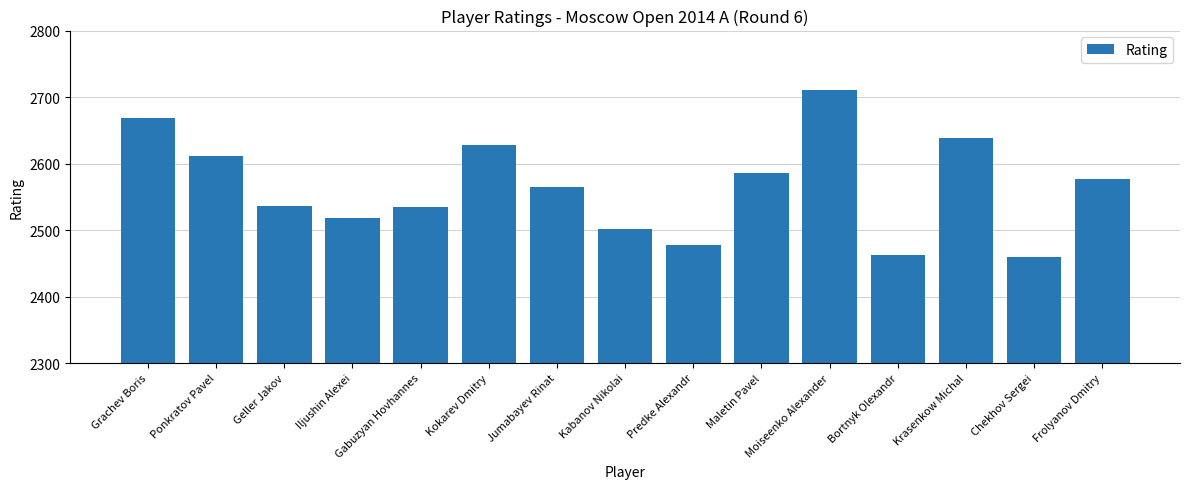

How many categories are shown in the chart?

15